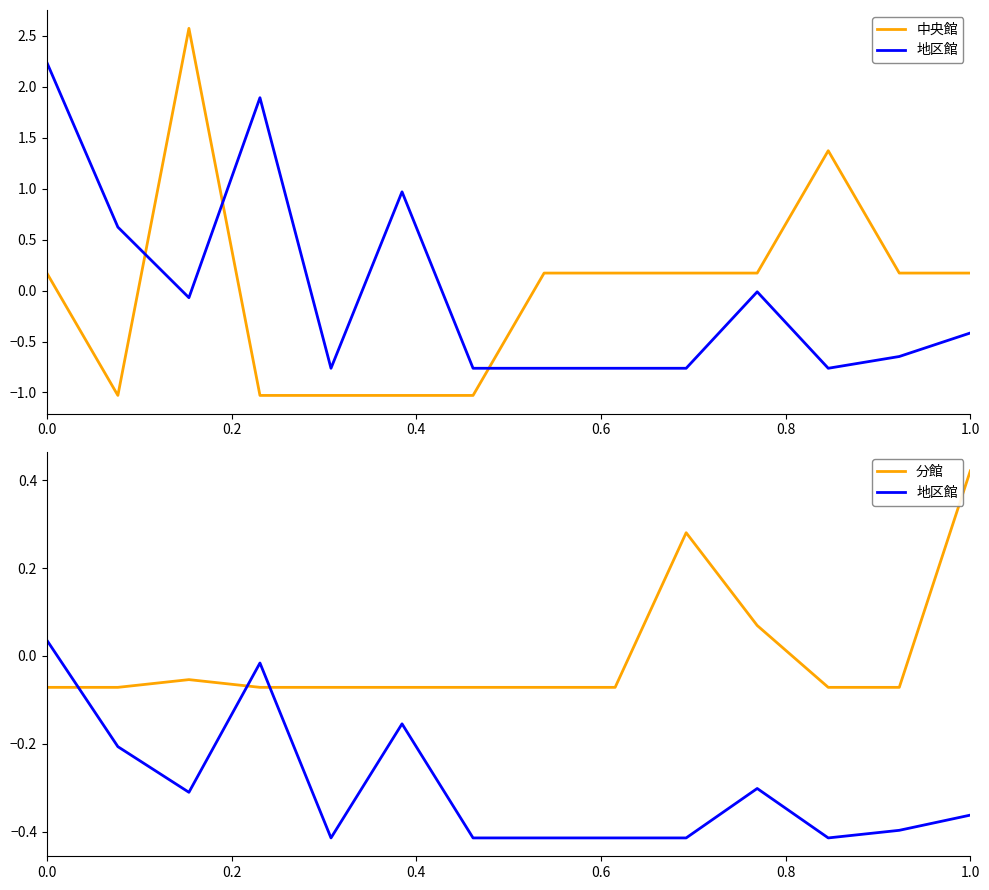

Reading left to right, extract all data points from this chart.

中央館: 0.2	-1.0	2.6	-1.0	-1.0	-1.0	-1.0	0.2	0.2	0.2	0.2	1.4	0.2	0.2
地区館: 0.0	-0.2	-0.3	-0.0	-0.4	-0.2	-0.4	-0.4	-0.4	-0.4	-0.3	-0.4	-0.4	-0.4
分館: -0.1	-0.1	-0.1	-0.1	-0.1	-0.1	-0.1	-0.1	-0.1	0.3	0.1	-0.1	-0.1	0.4